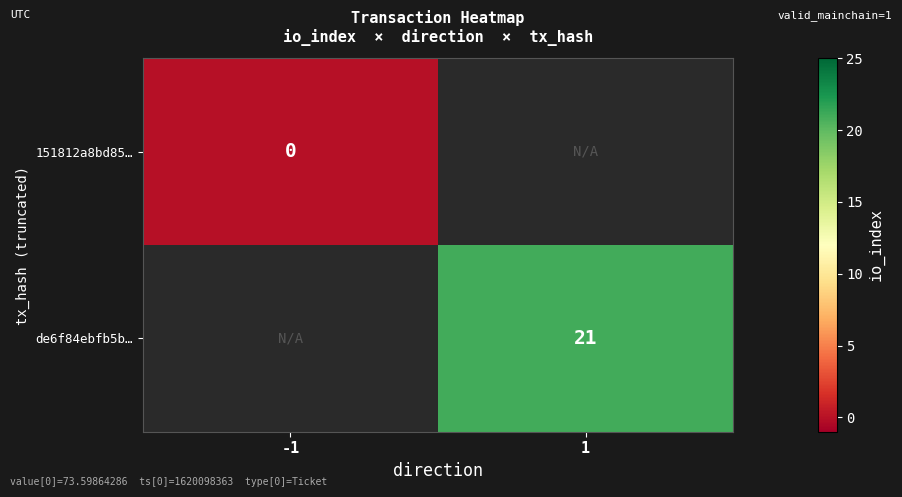

Between 1 and -1, which is larger?

-1